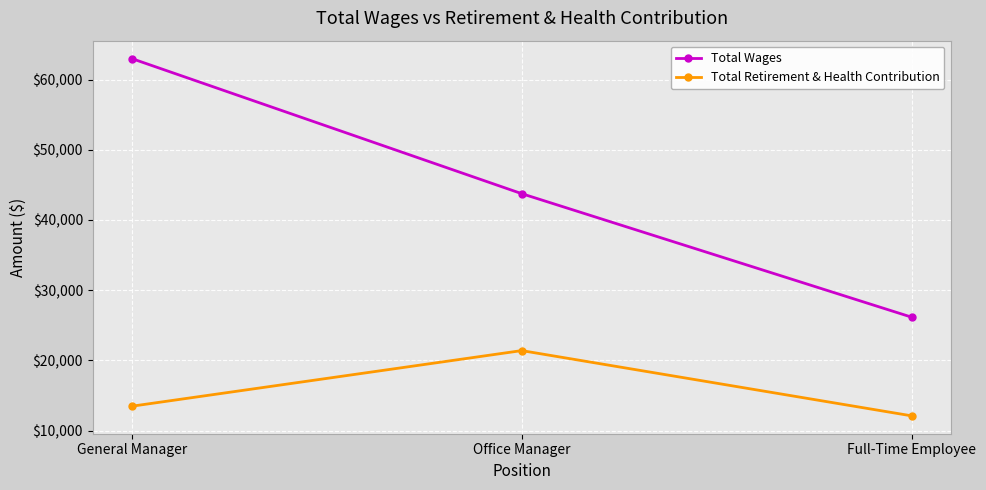

What is the value of the Total Wages point at the 1st from the left?

63000